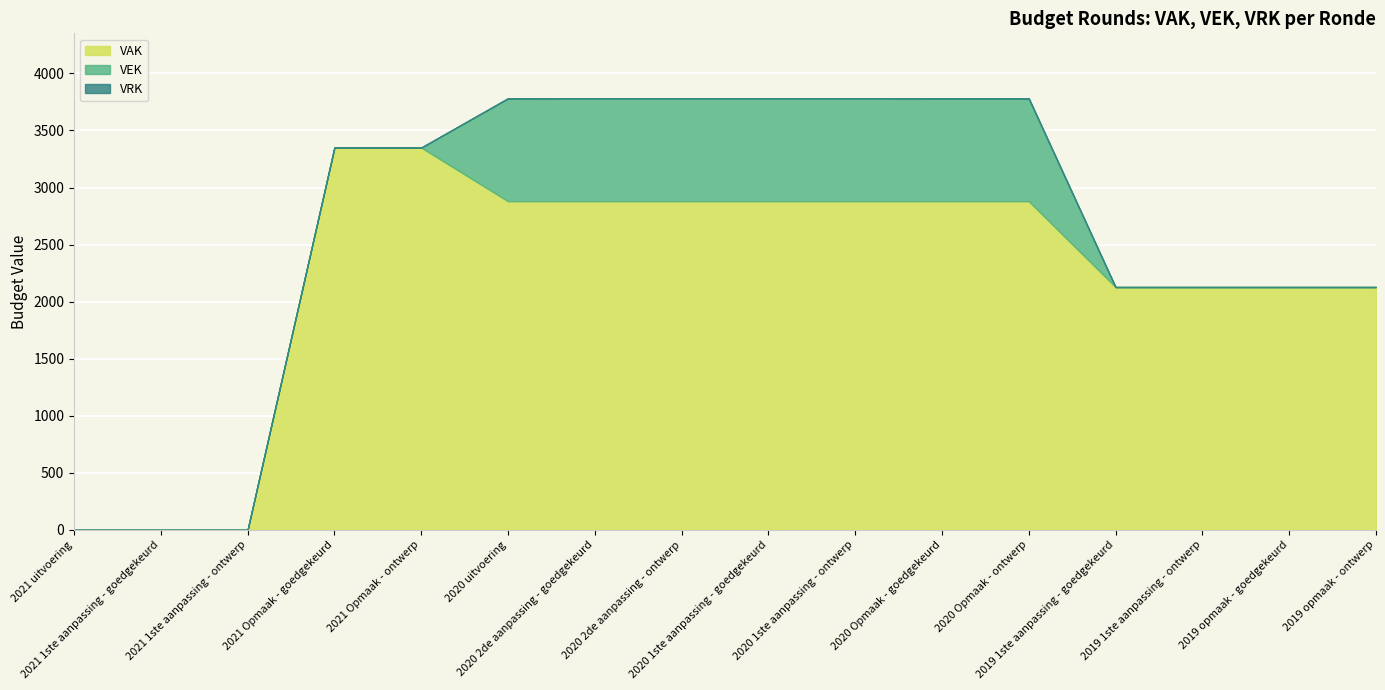

What is the difference between the VAK values at 2021 uitvoering and 2021 Opmaak - goedgekeurd?

3350